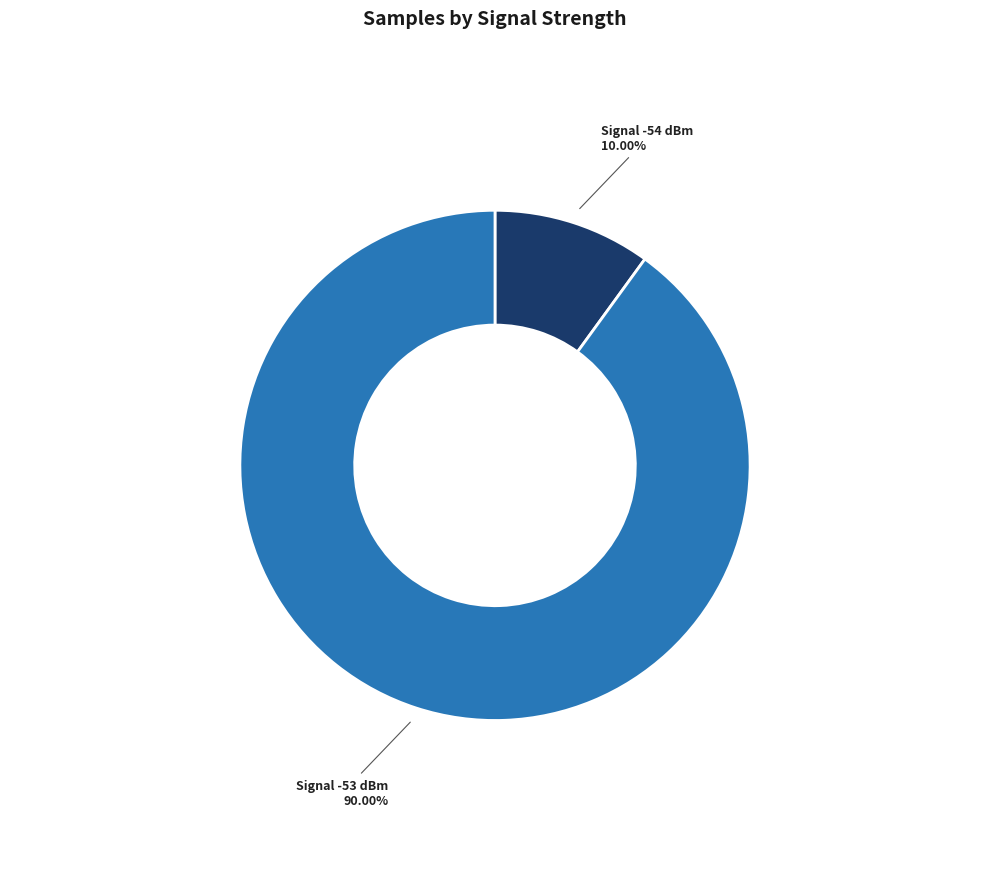

To the nearest percent, what is the average slice percentage?

50%